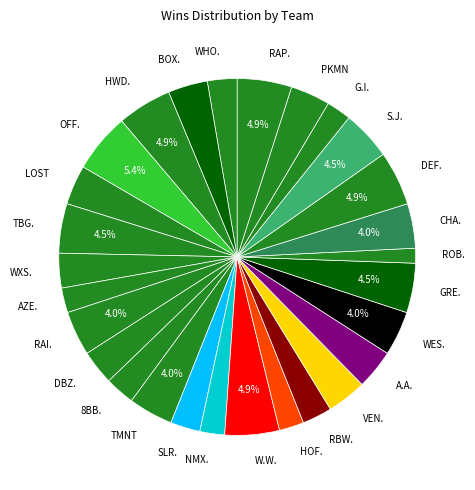

Approximately how many times larger is the value at ROB. compared to G.I.?

0.6